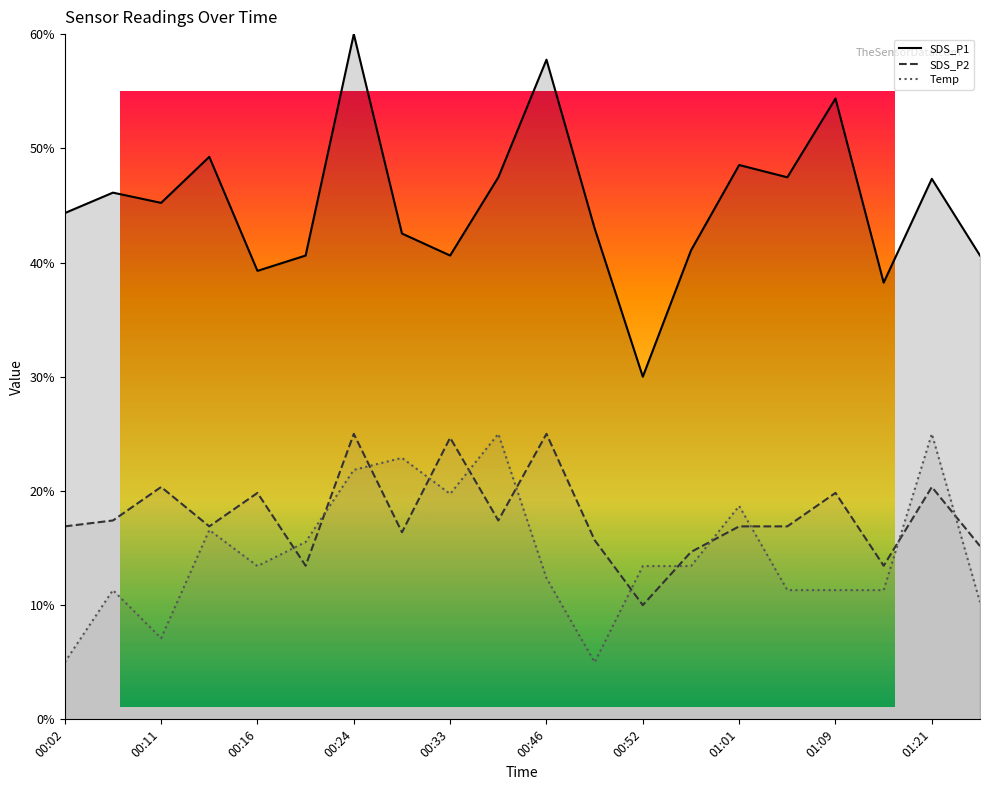

The SDS_P2 series shows 7.7 at 17. True or false?

False